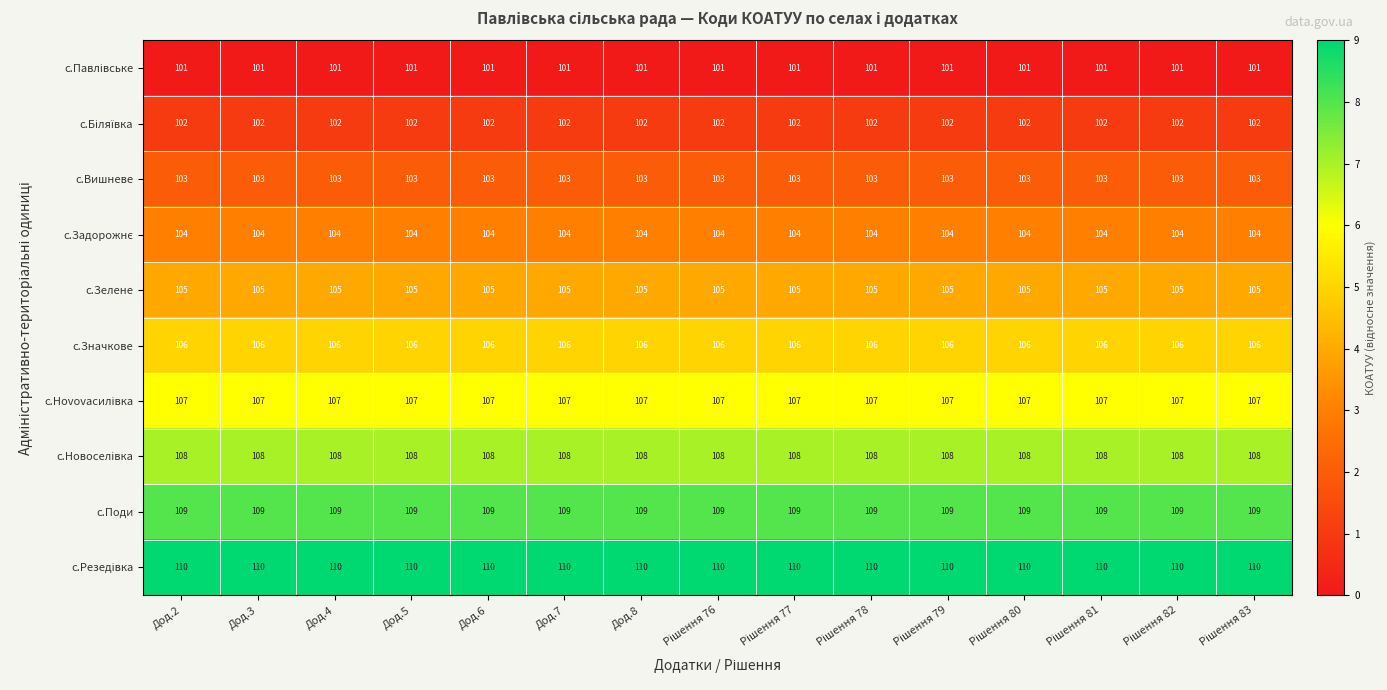

What is the sum of all с.Значкове values?

1590